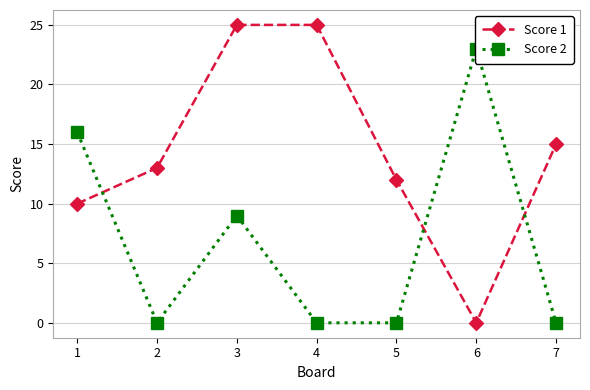

How many values in the Score 2 series exceed 0?

3